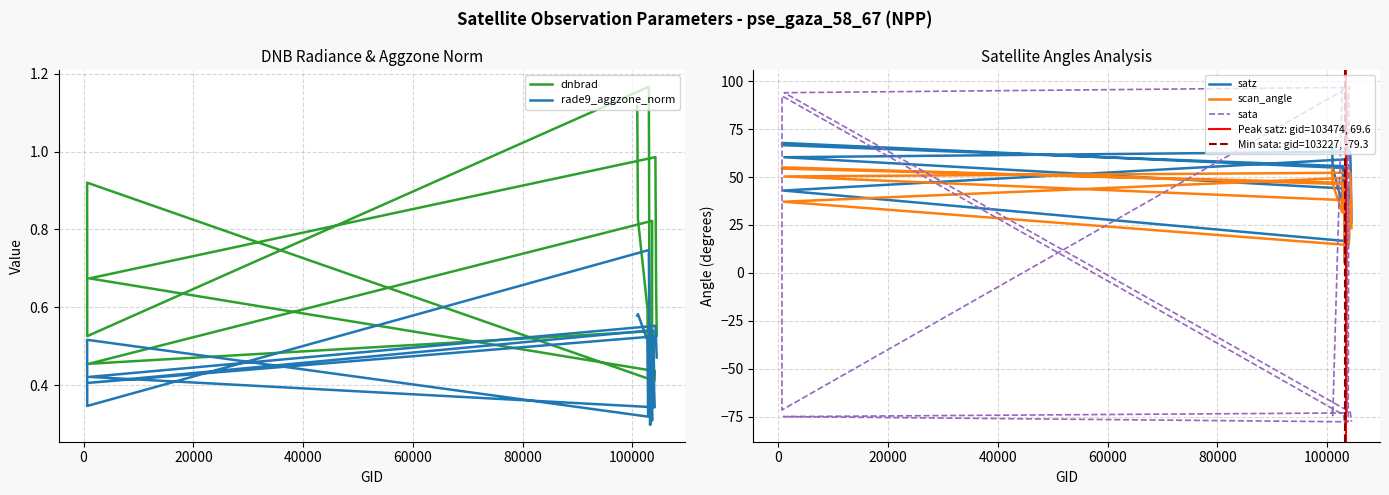

What is the average value of the sata series?

-15.2